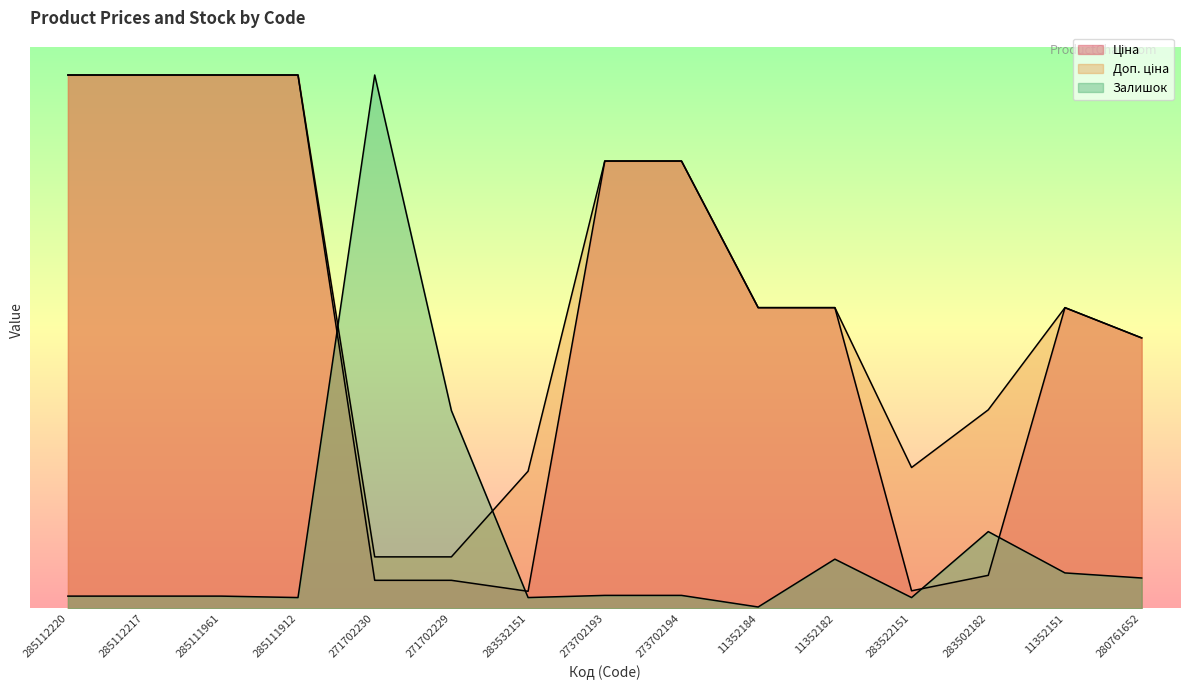

Reading right to left, transcribe all the data shown in this chart.

Ціна: 5673.8	6308.8	694.3	369.5	6308.8	6308.8	9384.0	9384.0	359.9	589.9	589.9	11188.2	11188.2	11188.2	11188.2
Доп. ціна: 5673.8	6308.8	4165.6	2955.8	6308.8	6308.8	9384.0	9384.0	2878.8	1081.7	1081.7	11188.2	11188.2	11188.2	11188.2
Залишок: 638.5	744.9	1611.3	228.0	1033.7	30.4	273.6	273.6	228.0	4150.0	11188.2	228.0	258.4	258.4	258.4